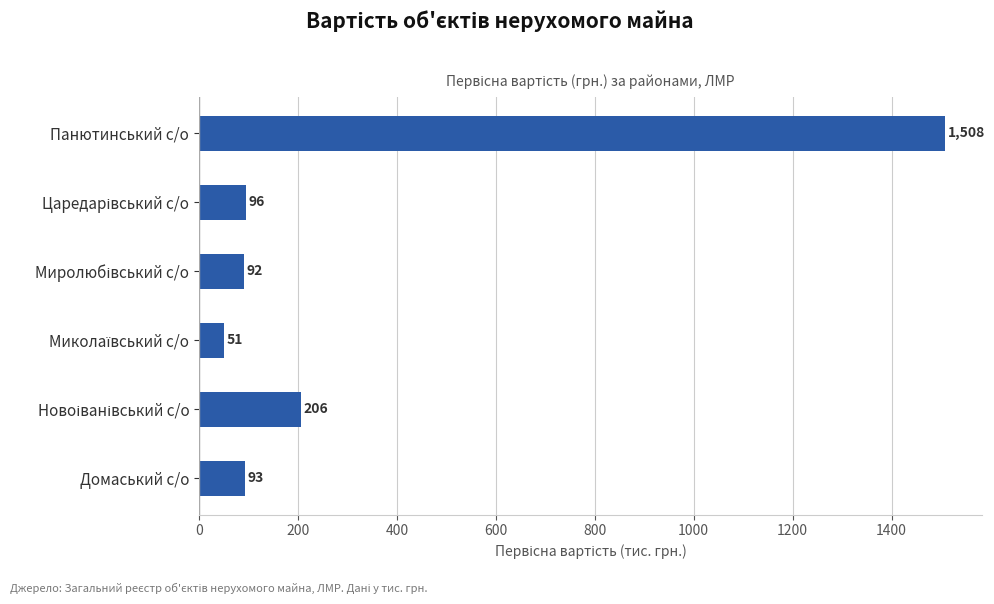

What is the sum of all values?

2046.0